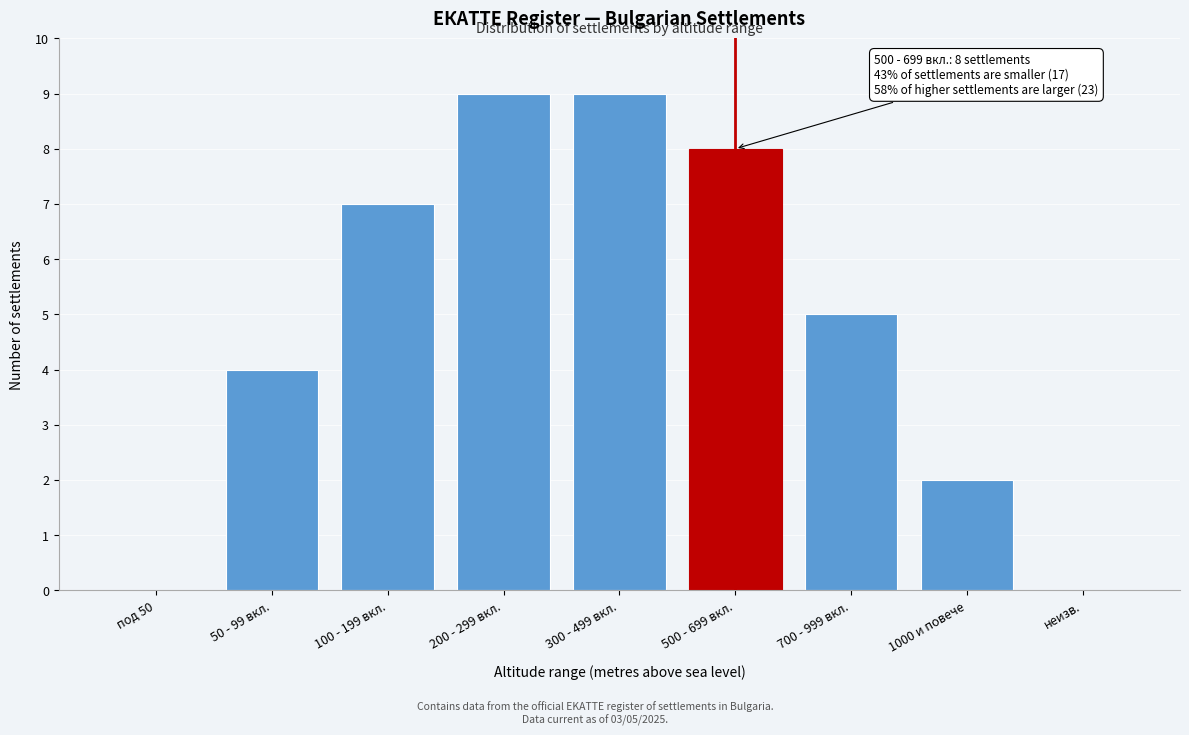

Reading right to left, transcribe all the data shown in this chart.

неизв.=0	1000 и повече=2	700 - 999 вкл.=5	500 - 699 вкл.=8	300 - 499 вкл.=9	200 - 299 вкл.=9	100 - 199 вкл.=7	50 - 99 вкл.=4	под 50=0